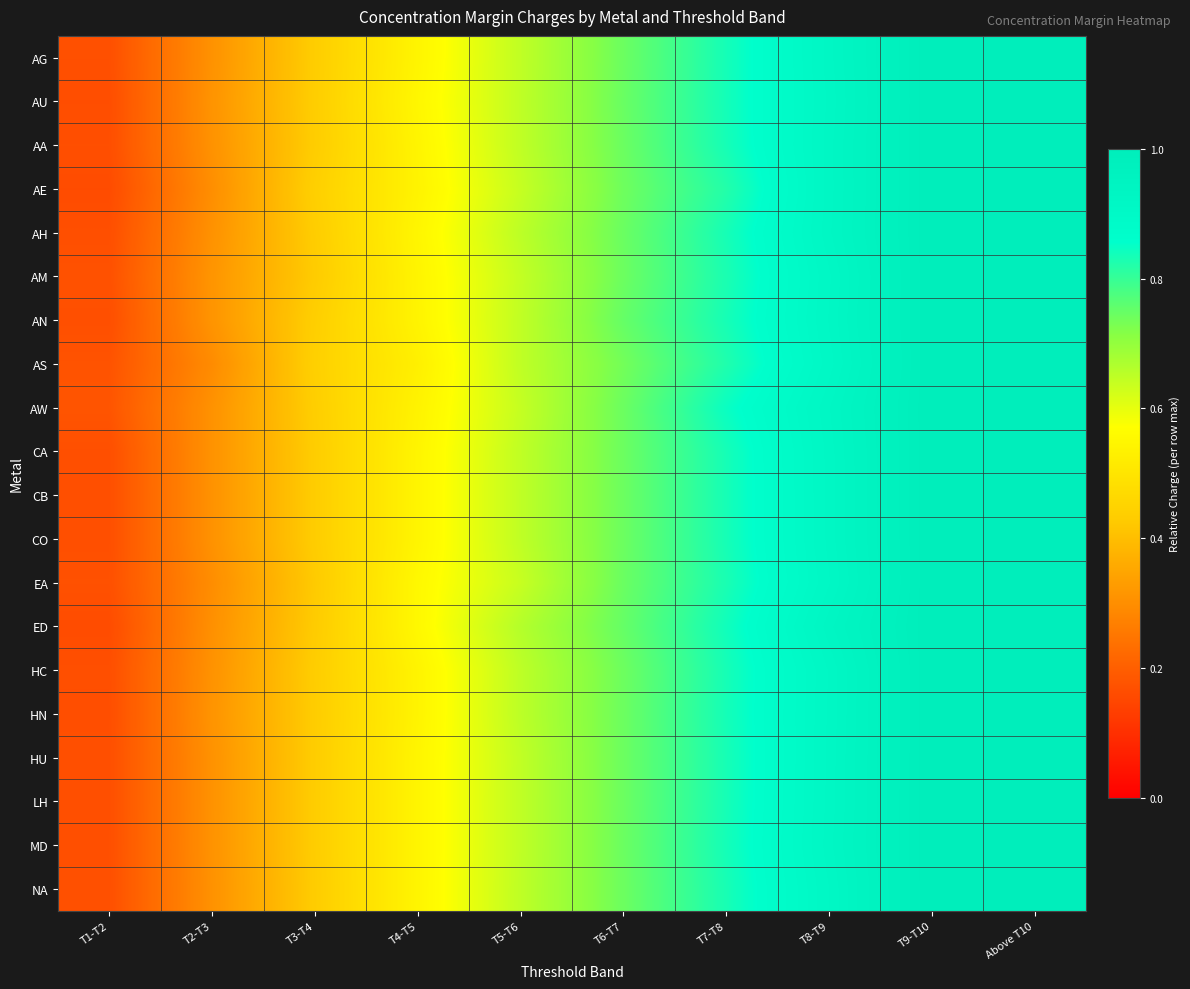

How many categories are shown in the chart?

10